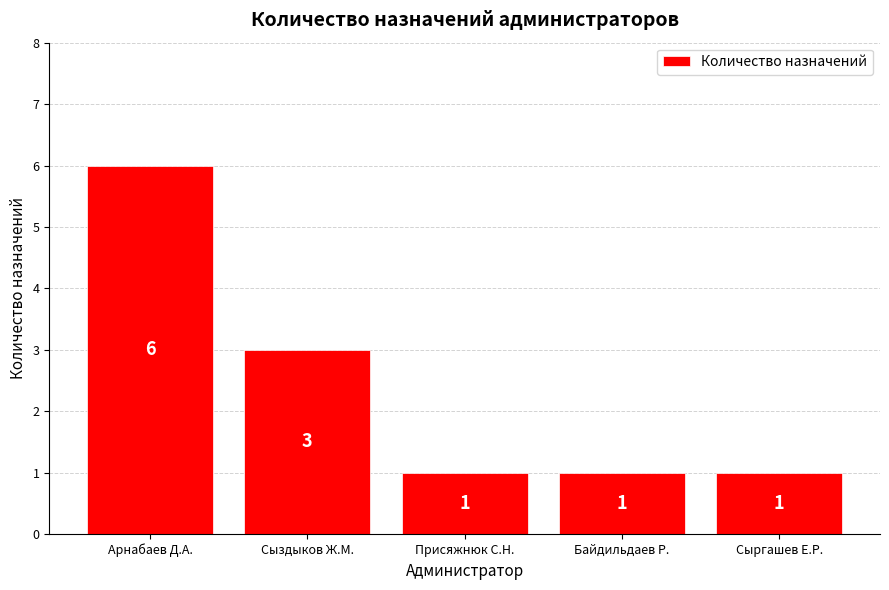

The value at Сыздыков Ж.М. is 4. True or false?

False